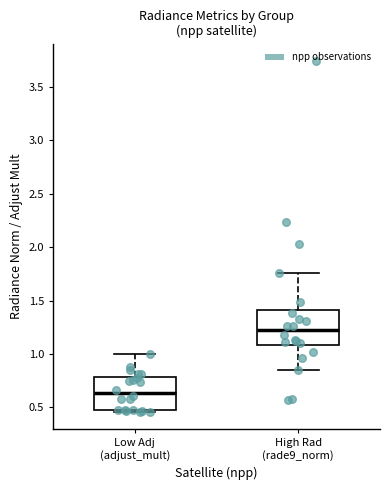

Which box has the lowest median line?

Low Adj (adjust_mult)